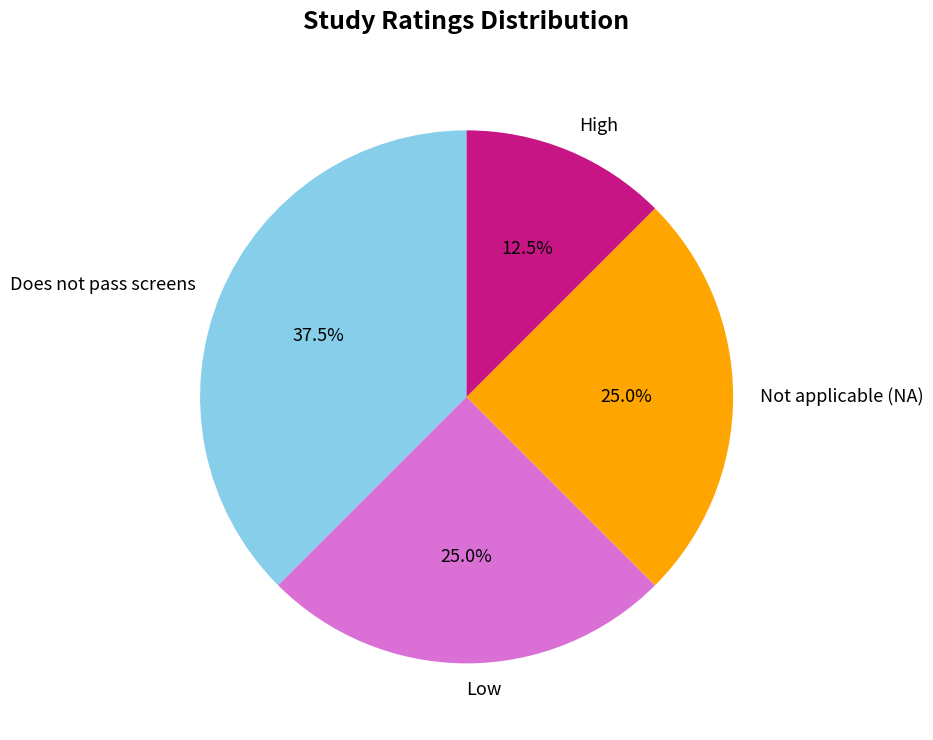

Which category has the biggest portion of the pie?

Does not pass screens